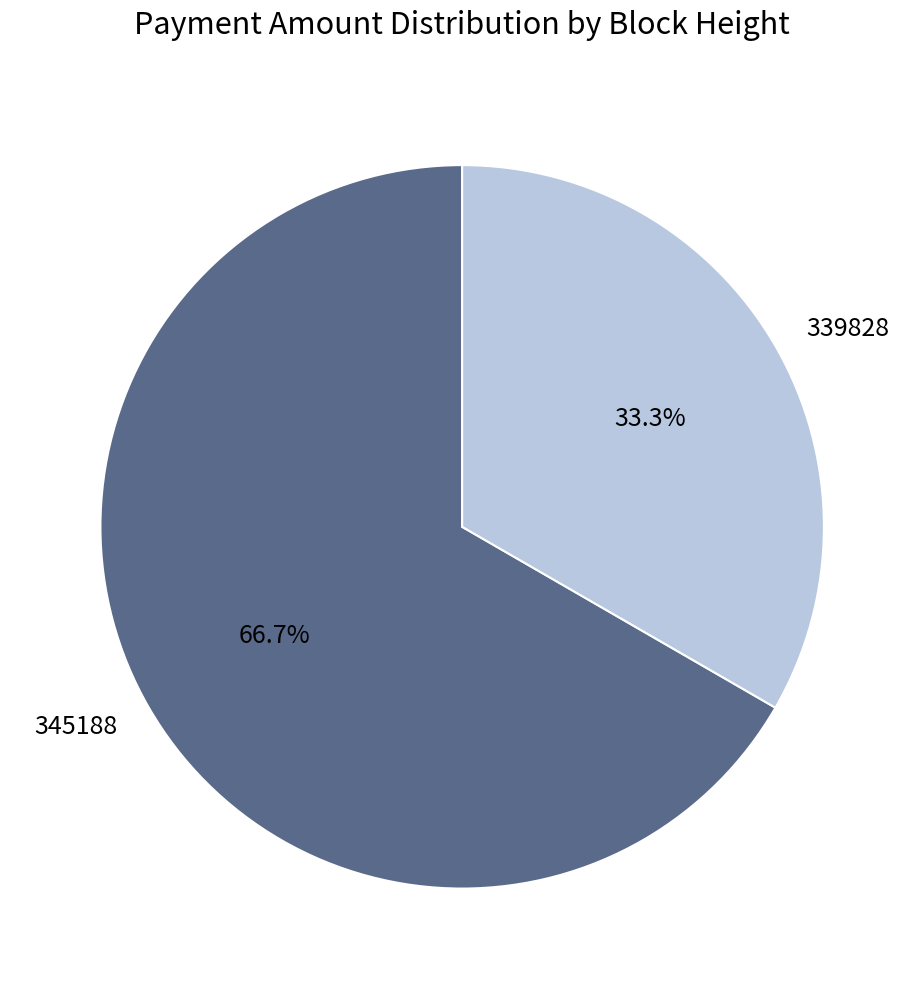

Approximately how many times larger is the value at 339828 compared to 345188?

0.5